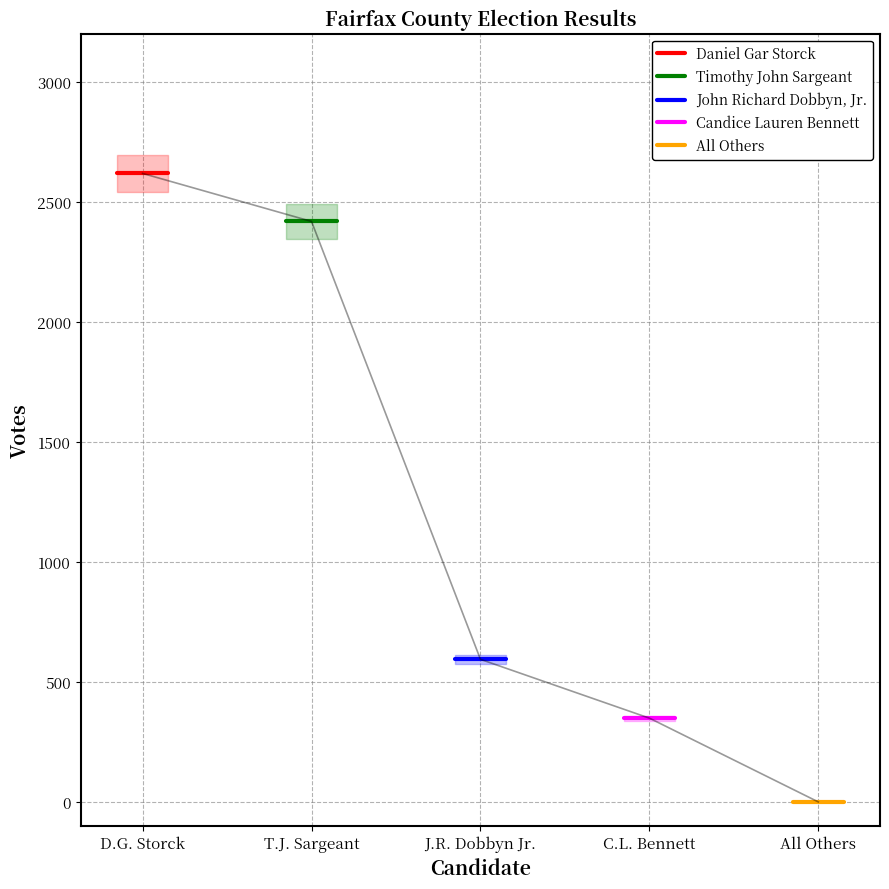

What are all the series names shown in the legend?

Daniel Gar Storck, Timothy John Sargeant, John Richard Dobbyn, Jr., Candice Lauren Bennett, All Others